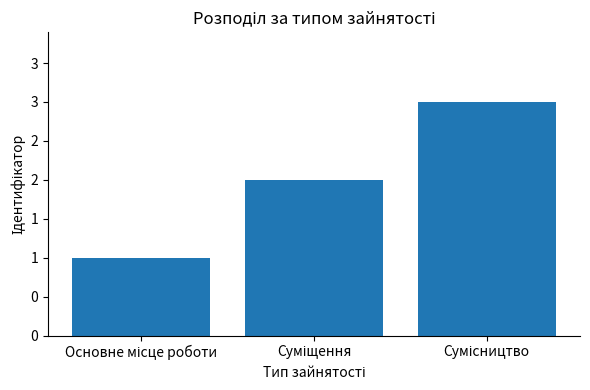

The chart shows a value of 1 at Основне місце роботи. True or false?

True